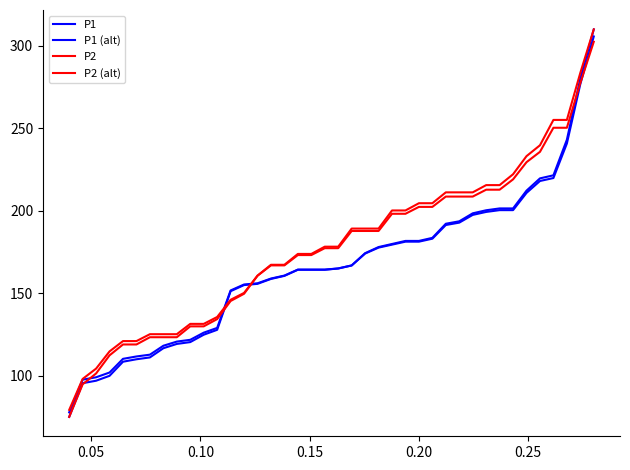

Is this an area chart (filled region under the line)?

No